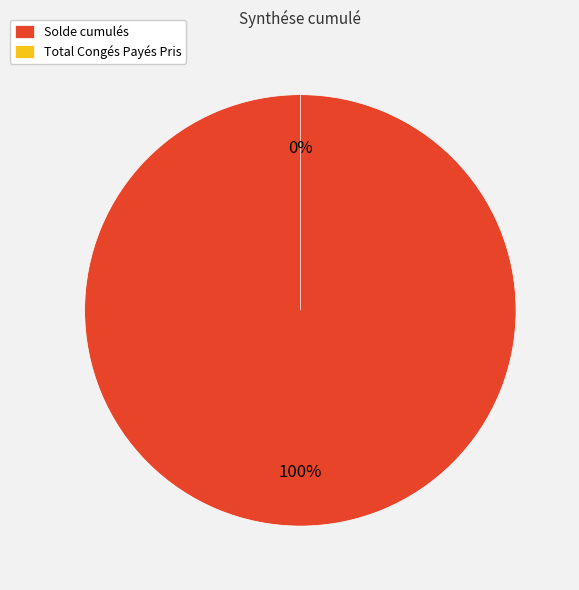

How many segments does this pie chart have?

2